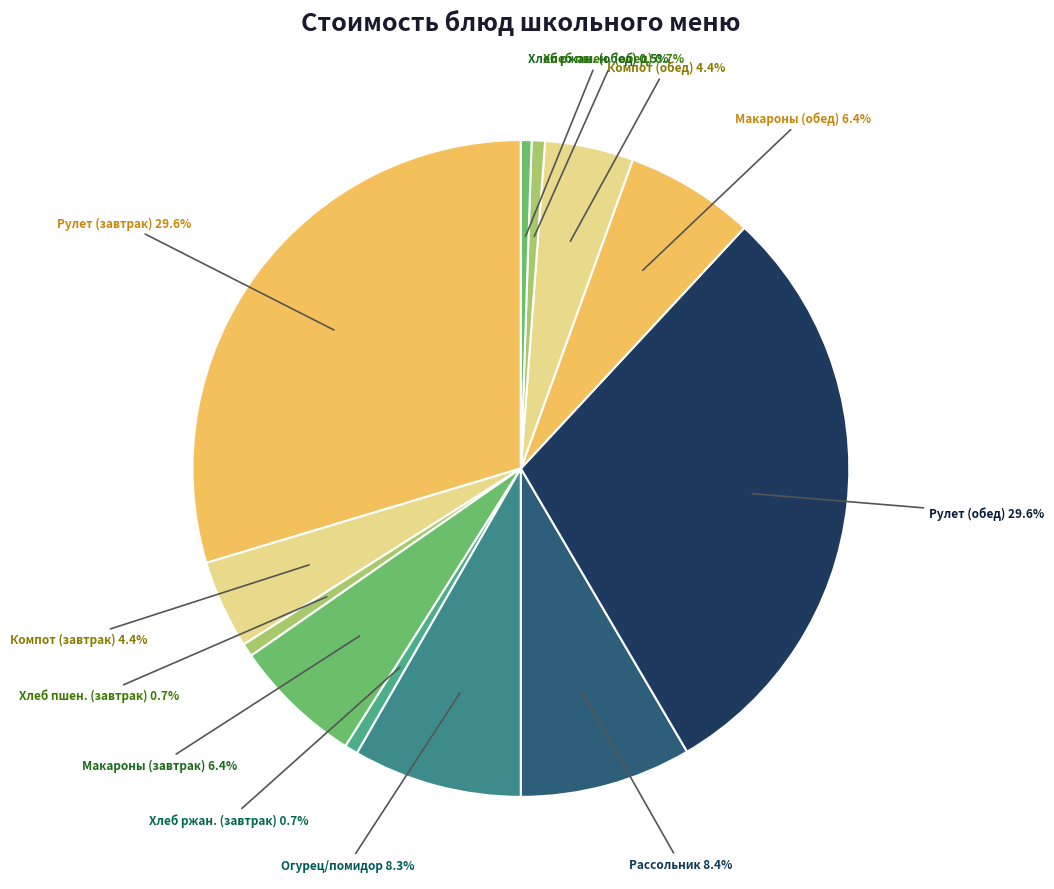

Approximately how many times larger is the value at Рассольник compared to Хлеб ржан. (завтрак)?

12.9